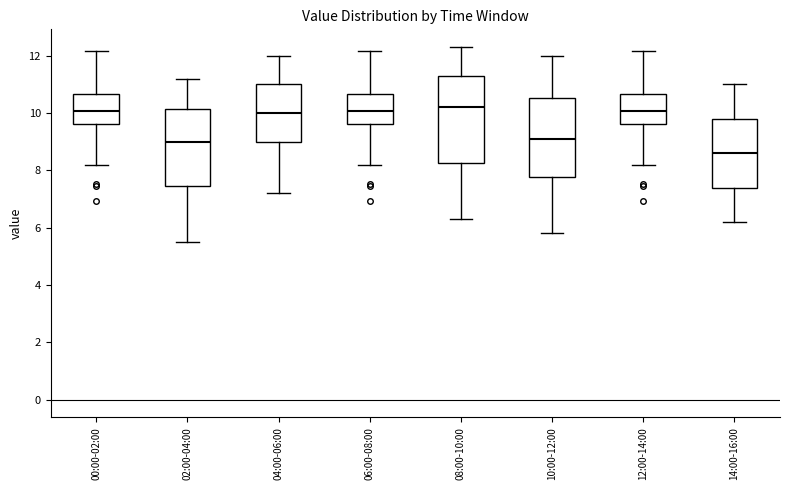

Reading left to right, read every box against the y-axis: the position of its median line, the range the box covers, and the ends of its whiskers. The values are not printed on the chart, so give them approximately, as read against the axis.

00:00-02:00: median 10.0, box 9.6 to 10.6, whiskers 8.2 to 12.2
02:00-04:00: median 9.0, box 7.4 to 10.2, whiskers 5.6 to 11.2
04:00-06:00: median 10.0, box 9.0 to 11.0, whiskers 7.2 to 12.0
06:00-08:00: median 10.0, box 9.6 to 10.6, whiskers 8.2 to 12.2
08:00-10:00: median 10.2, box 8.2 to 11.4, whiskers 6.4 to 12.4
10:00-12:00: median 9.2, box 7.8 to 10.6, whiskers 5.8 to 12.0
12:00-14:00: median 10.0, box 9.6 to 10.6, whiskers 8.2 to 12.2
14:00-16:00: median 8.6, box 7.4 to 9.8, whiskers 6.2 to 11.0